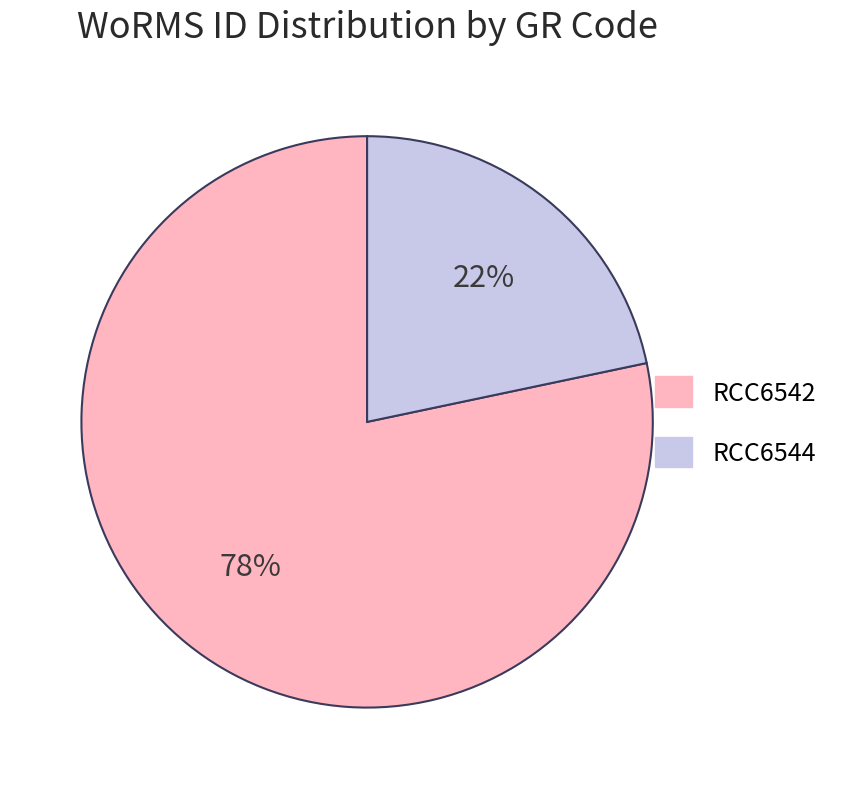

Which category has the biggest portion of the pie?

RCC6542